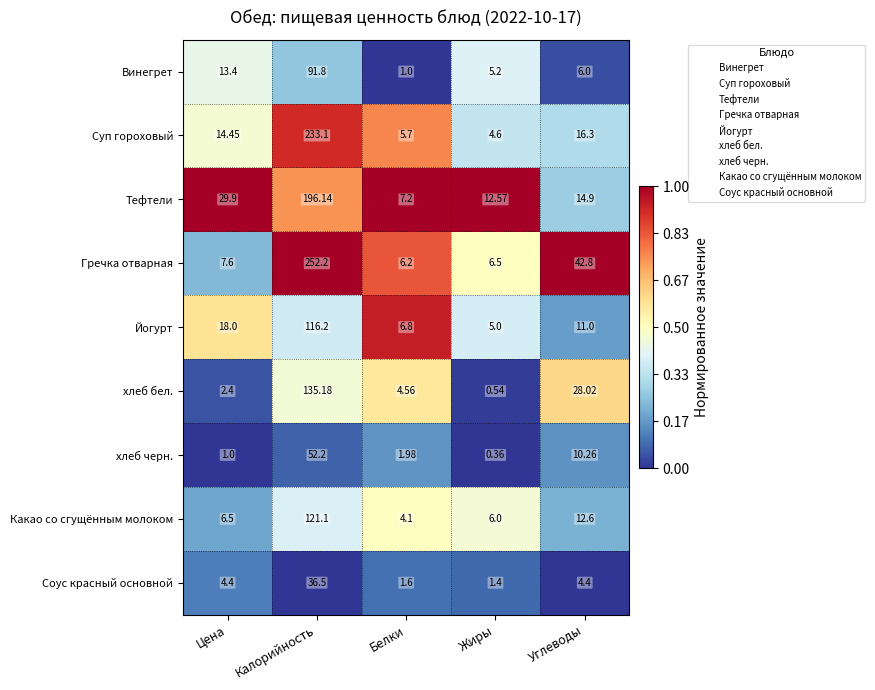

How many distinct data groups are displayed?

9